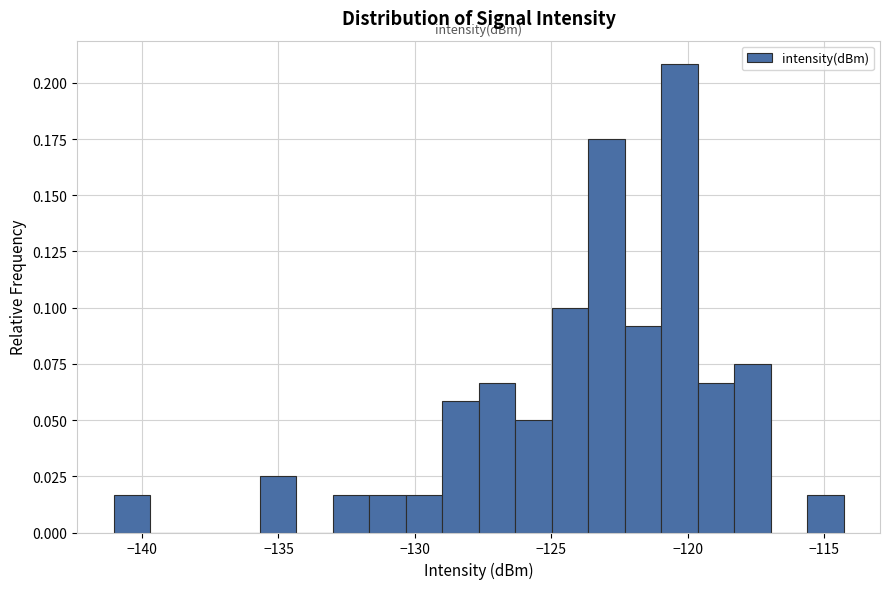

Around what value on the x-axis is the tallest bar? Give the approximate position of its centre, as read against the axis.

-120.5